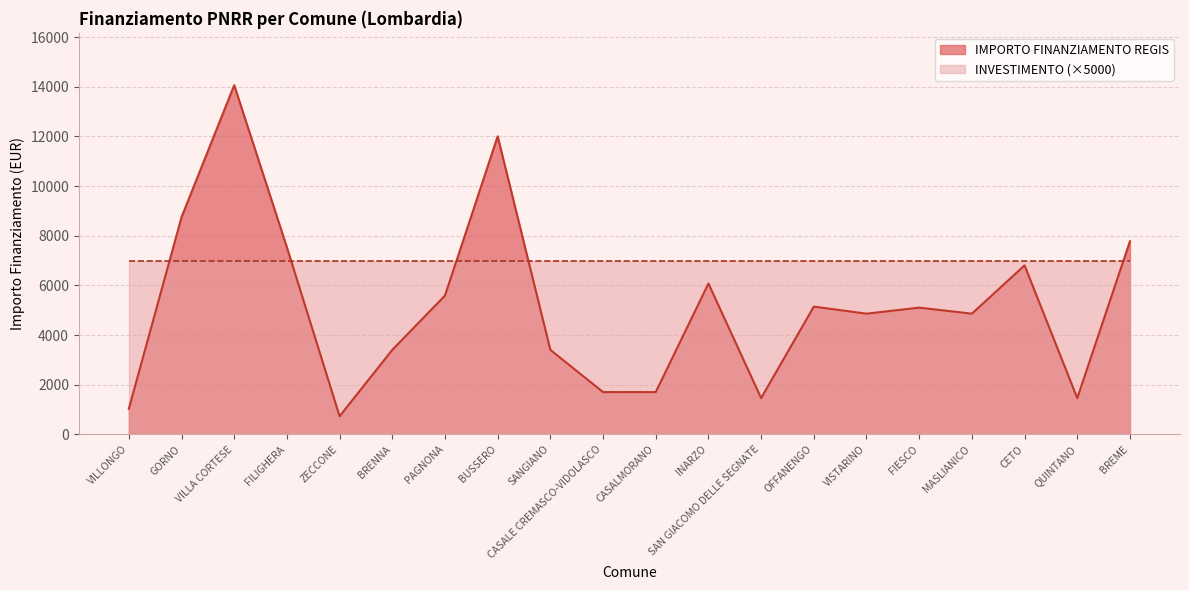

List the labels in order of value, smallest first.

ZECCONE, VILLONGO, SAN GIACOMO DELLE SEGNATE, QUINTANO, CASALE CREMASCO-VIDOLASCO, CASALMORANO, BRENNA, SANGIANO, VISTARINO, MASLIANICO, FIESCO, OFFANENGO, PAGNONA, INARZO, CETO, FILIGHERA, BREME, GORNO, BUSSERO, VILLA CORTESE